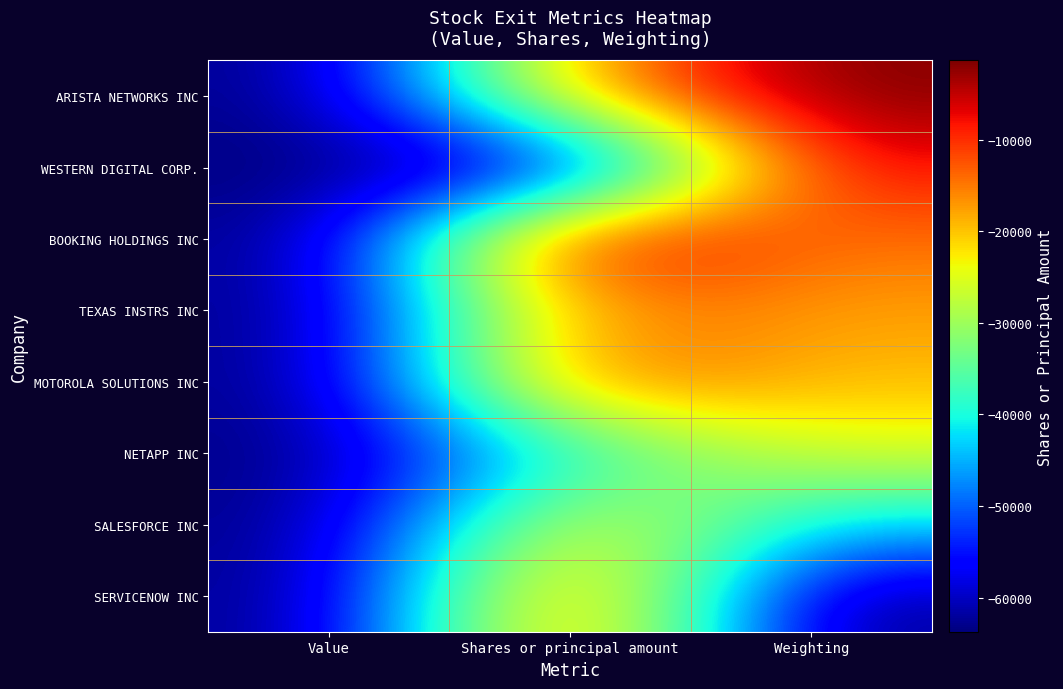

What is the maximum value shown in the chart?

1.0